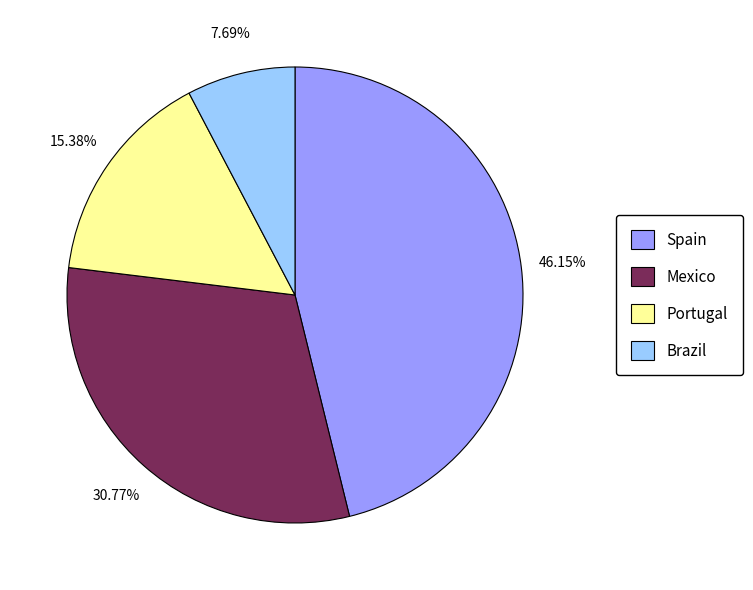

Which slice is the largest?

Spain